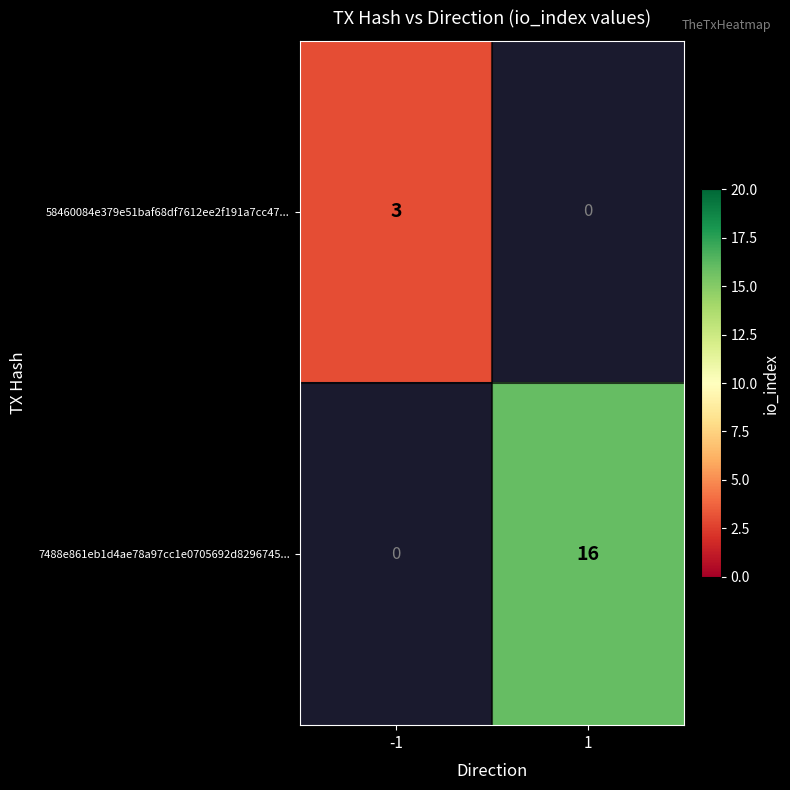

The value of 7488e861eb1d4ae78a97cc1e0705692d8296745... at 1 is 16. True or false?

True